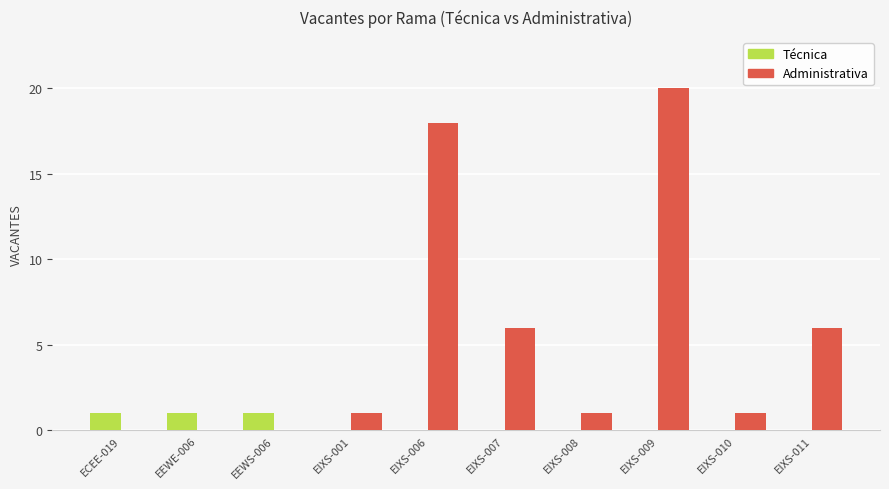

Is the value of Administrativa at EIXS-006 greater than the value of Técnica at ECEE-019?

Yes